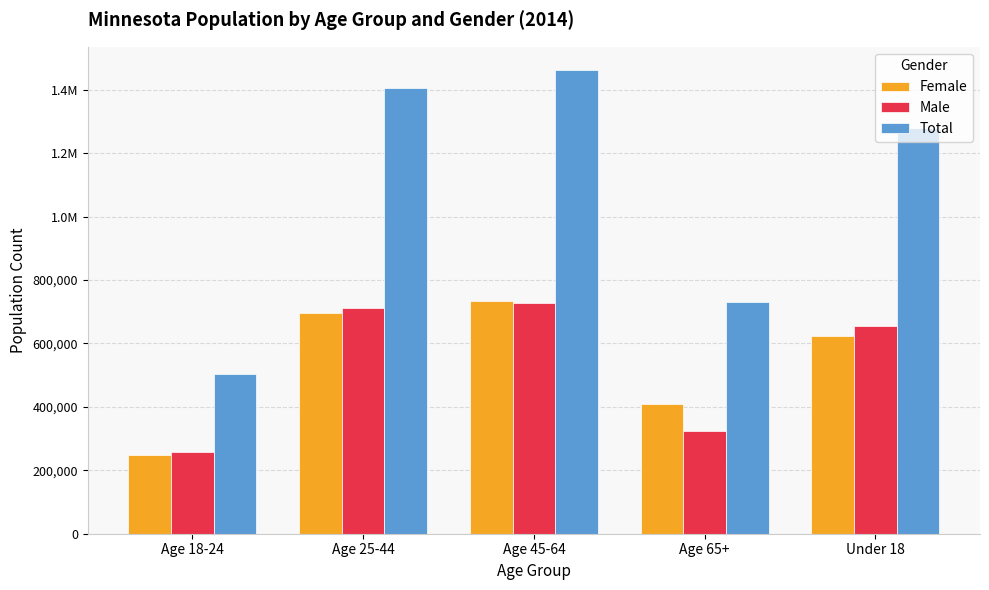

What is the average value of the Male series?

534871